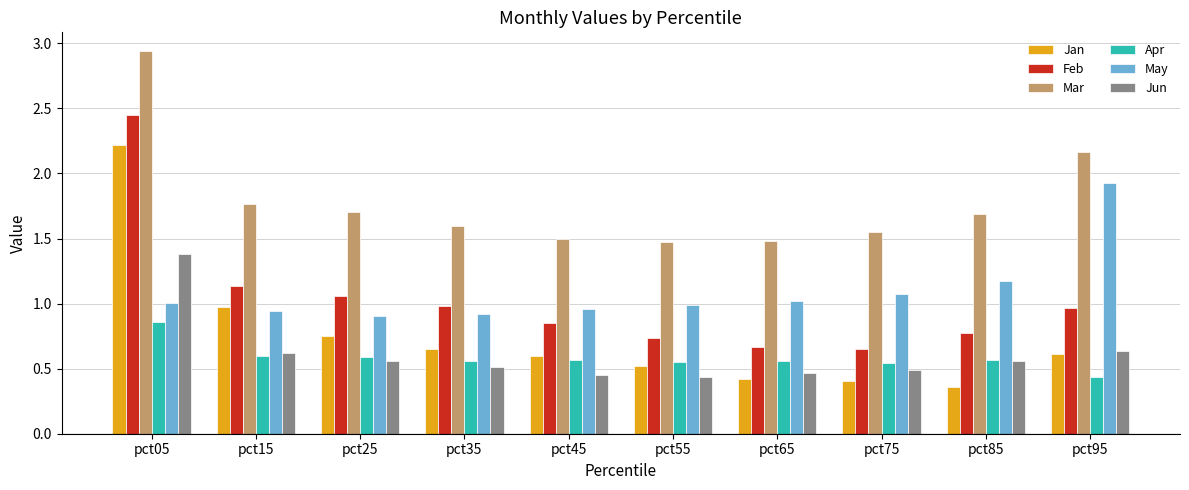

Which series has the widest spread of values?

Jan